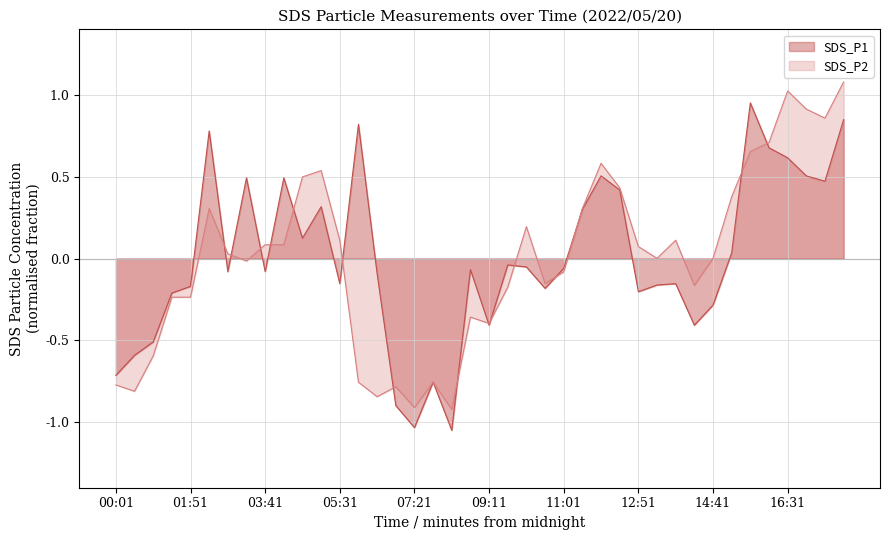

Reading left to right, extract all data points from this chart.

SDS_P1: 00:01=-0.7	00:28=-0.6	00:56=-0.5	01:23=-0.2	01:51=-0.2	02:18=0.8	02:46=-0.1	03:13=0.5	03:41=-0.1	04:08=0.5	04:36=0.1	05:03=0.3	05:31=-0.2	05:58=0.8	06:26=-0.1	06:53=-0.9	07:21=-1.0	07:48=-0.8	08:16=-1.0	08:43=-0.1	09:11=-0.4	09:38=-0.0	10:06=-0.1	10:33=-0.2	11:01=-0.1	11:28=0.3	11:56=0.5	12:23=0.4	12:51=-0.2	13:18=-0.2	13:46=-0.2	14:13=-0.4	14:41=-0.3	15:08=0.0	15:36=1.0	16:03=0.7	16:31=0.6	16:58=0.5	17:26=0.5	17:53=0.8
SDS_P2: 00:01=-0.8	00:28=-0.8	00:56=-0.6	01:23=-0.2	01:51=-0.2	02:18=0.3	02:46=0.0	03:13=-0.0	03:41=0.1	04:08=0.1	04:36=0.5	05:03=0.5	05:31=0.1	05:58=-0.8	06:26=-0.8	06:53=-0.8	07:21=-0.9	07:48=-0.8	08:16=-0.9	08:43=-0.4	09:11=-0.4	09:38=-0.2	10:06=0.2	10:33=-0.2	11:01=-0.1	11:28=0.3	11:56=0.6	12:23=0.4	12:51=0.1	13:18=0.0	13:46=0.1	14:13=-0.2	14:41=0.0	15:08=0.4	15:36=0.7	16:03=0.7	16:31=1.0	16:58=0.9	17:26=0.9	17:53=1.1